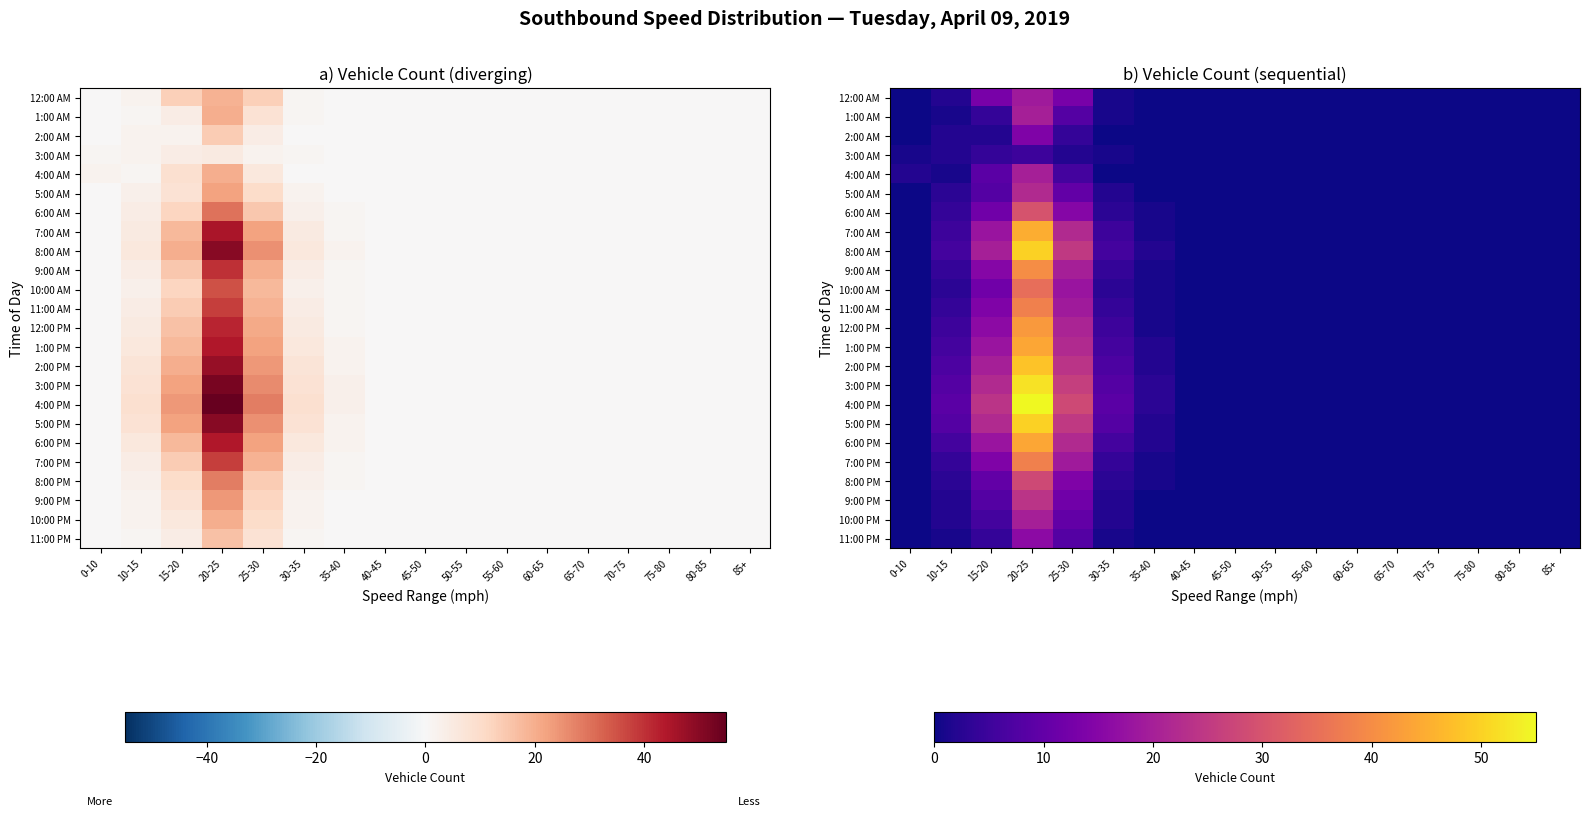

What is the sum of all 10:00 PM values?

40